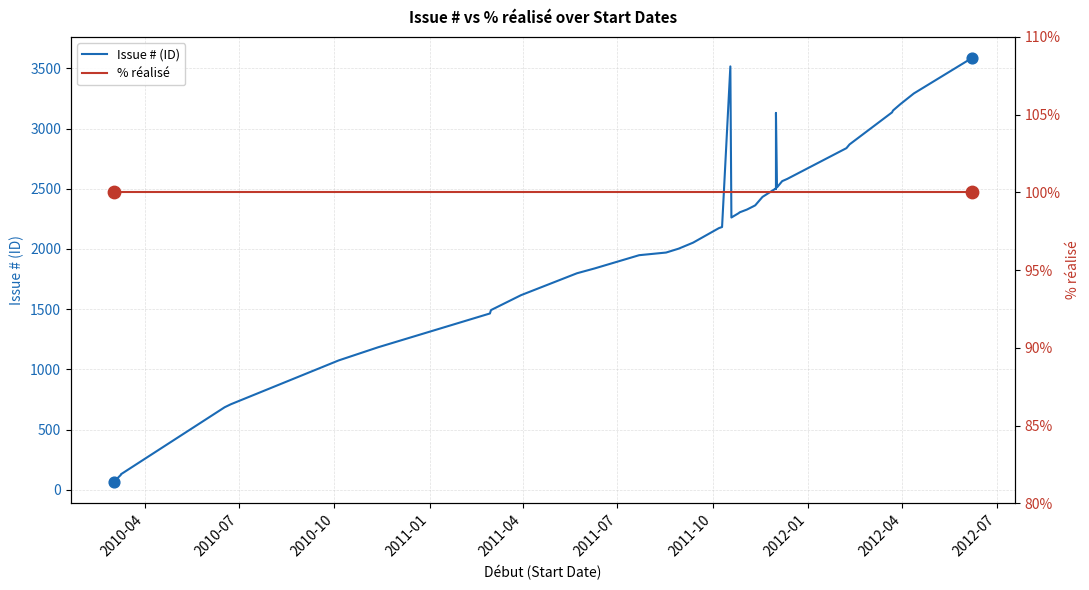

What are all the series names shown in the legend?

Issue # (ID), % réalisé